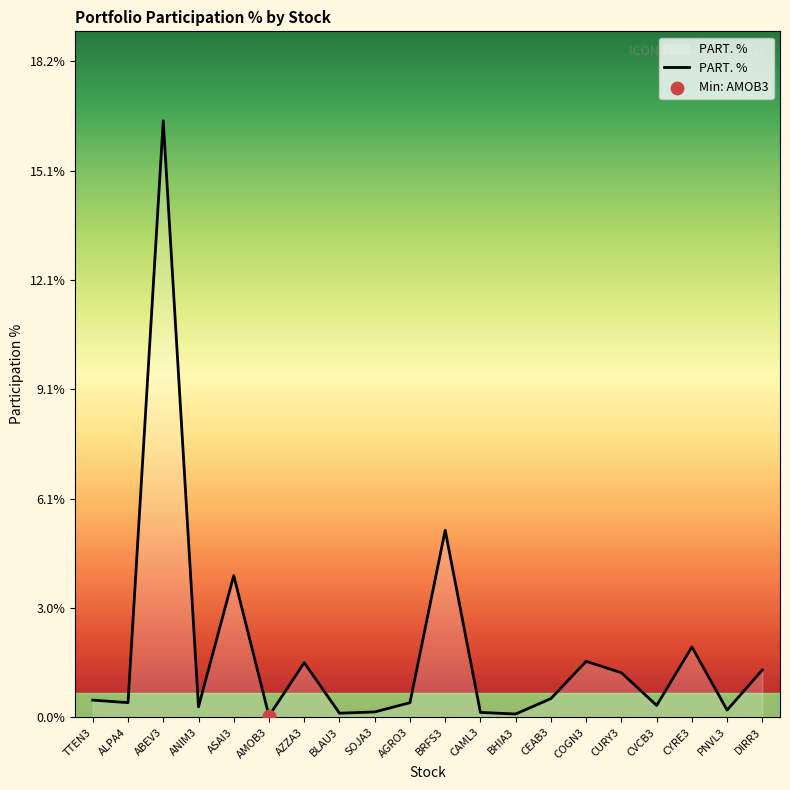

Approximately how many times larger is the value at CURY3 compared to DIRR3?

0.9